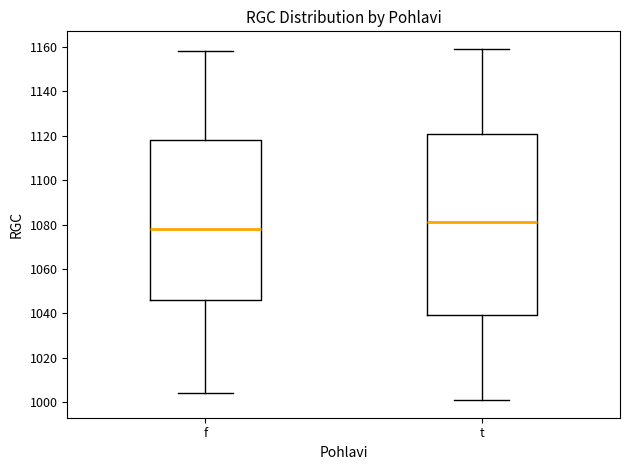

Which box's median line is the highest?

t